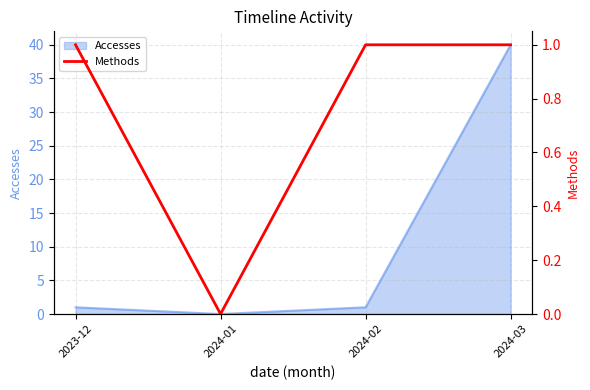

Is it true that the value at 2024-02 is 1?

True